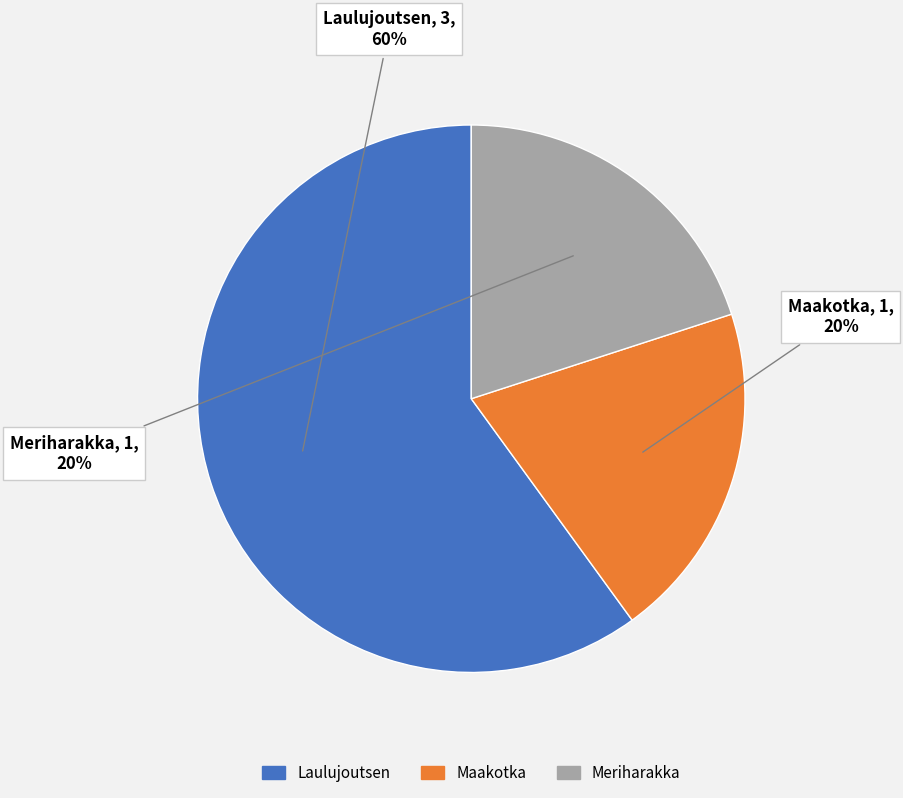

Is there a majority slice in this chart?

Yes